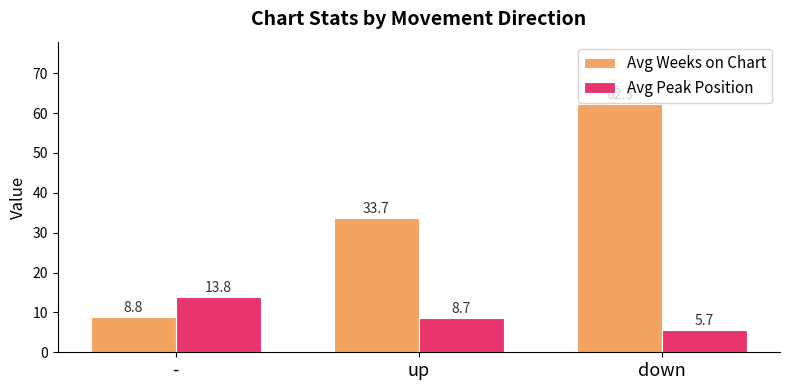

Which series has the largest range (max minus min)?

Avg Weeks on Chart